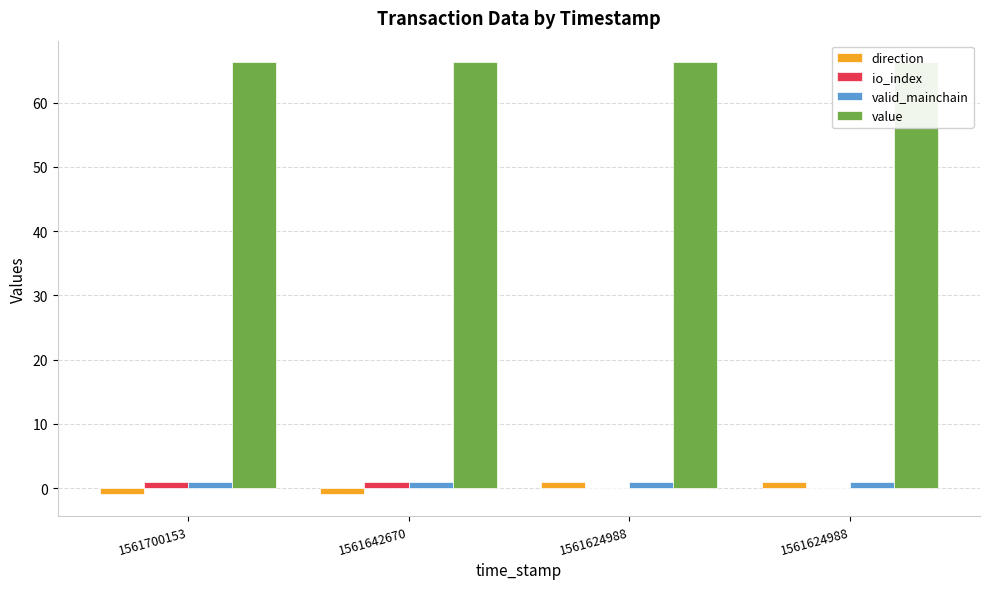

Is it true that direction equals 0.6 at 1561624988?

False